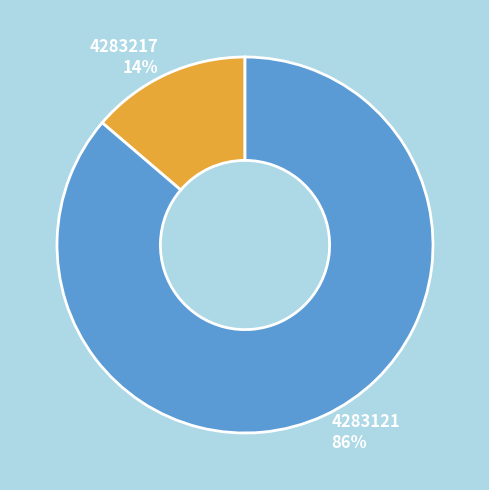

Between 4283121 and 4283217, which is larger?

4283121